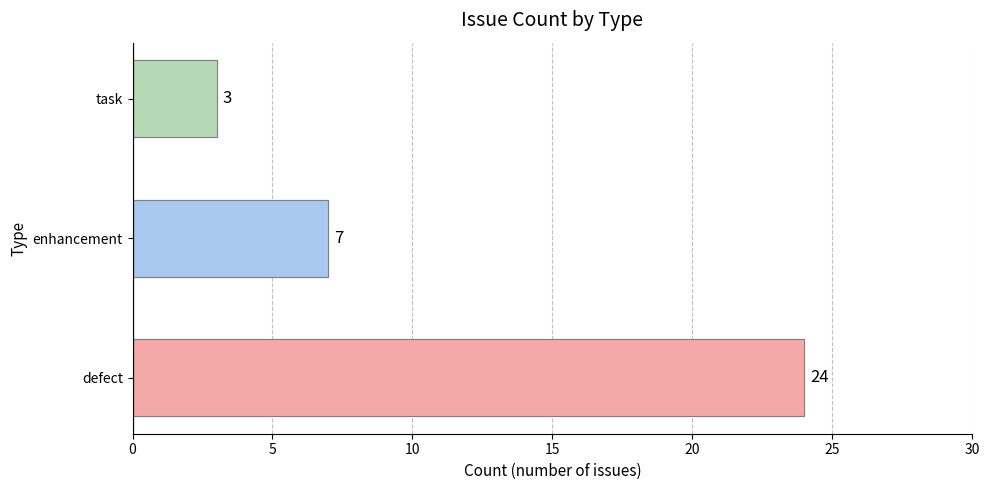

Which has a higher value, enhancement or defect?

defect